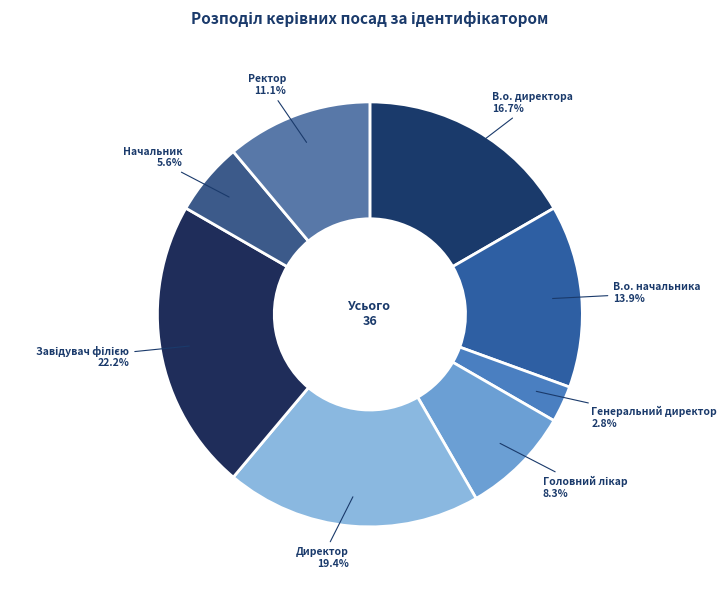

Count the number of slices in the pie.

8